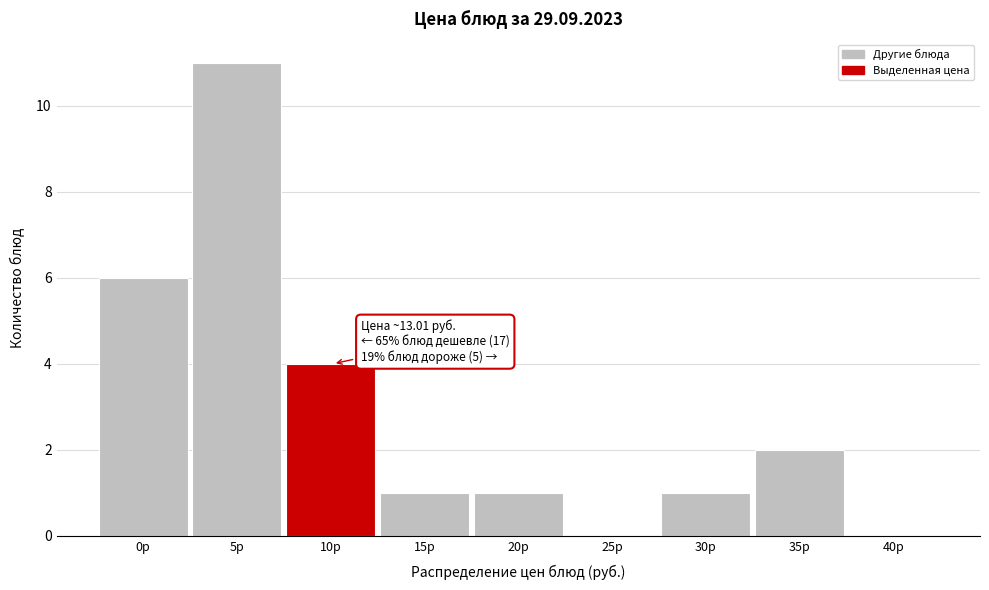

Reading right to left, extract all data points from this chart.

40р=0	35р=2	30р=1	25р=0	20р=1	15р=1	10р=4	5р=11	0р=6